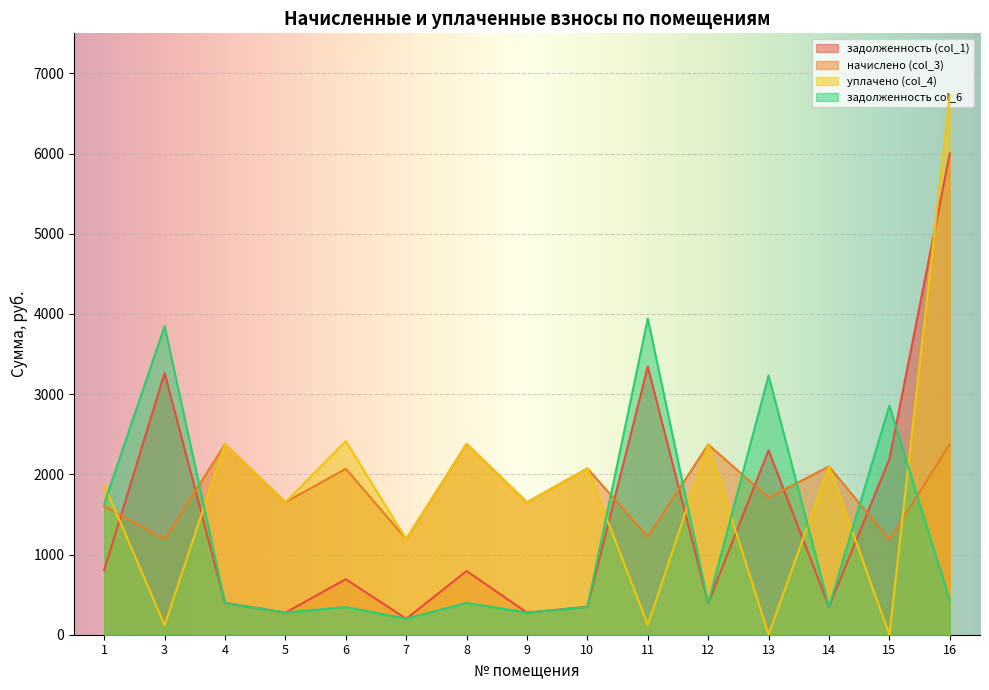

Rank the series at 14 from highest to lowest value.

начислено (col_3), уплачено (col_4), задолженность (col_1), задолженность col_6